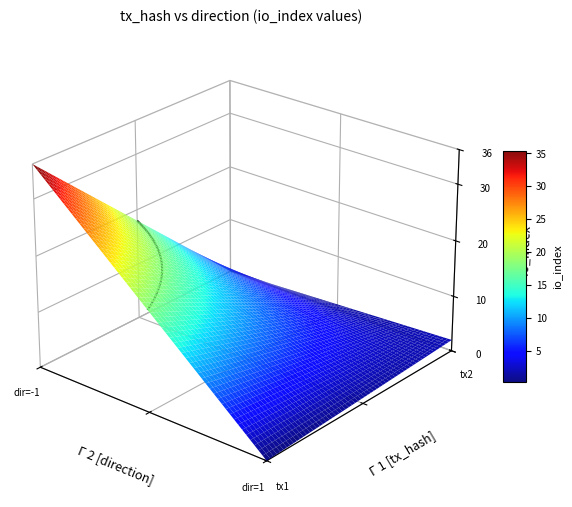

Between direction and io_index, which is larger?

io_index